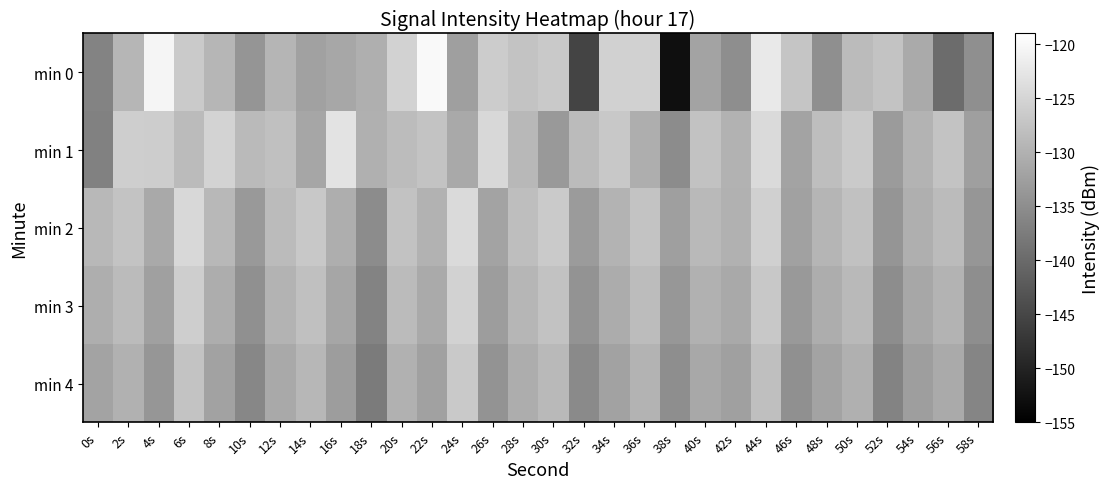

Reading right to left, extract all data points from this chart.

min 0: 58s=-134.8	56s=-139.7	54s=-131.0	52s=-127.4	50s=-128.7	48s=-134.8	46s=-127.3	44s=-122.1	42s=-135.0	40s=-132.0	38s=-152.8	36s=-125.5	34s=-125.5	32s=-145.3	30s=-126.6	28s=-127.6	26s=-126.2	24s=-132.5	22s=-119.9	20s=-125.4	18s=-130.3	16s=-131.4	14s=-132.3	12s=-129.5	10s=-134.0	8s=-129.3	6s=-126.6	4s=-120.5	2s=-129.3	0s=-136.4
min 1: 58s=-132.6	56s=-127.4	54s=-129.7	52s=-133.1	50s=-126.5	48s=-128.2	46s=-131.8	44s=-124.3	42s=-129.9	40s=-127.6	38s=-135.2	36s=-130.5	34s=-126.8	32s=-128.7	30s=-133.4	28s=-129.1	26s=-124.6	24s=-131.2	22s=-127.3	20s=-128.5	18s=-130.2	16s=-123.0	14s=-131.6	12s=-127.9	10s=-128.8	8s=-125.2	6s=-128.6	4s=-126.1	2s=-126.0	0s=-136.8
min 2: 58s=-133.8	56s=-128.6	54s=-130.3	52s=-134.0	50s=-127.8	48s=-129.5	46s=-132.3	44s=-125.7	42s=-130.1	40s=-128.9	38s=-132.6	36s=-127.4	34s=-129.7	32s=-133.1	30s=-126.5	28s=-128.2	26s=-131.8	24s=-124.3	22s=-129.9	20s=-127.6	18s=-135.2	16s=-130.5	14s=-126.8	12s=-128.7	10s=-133.4	8s=-129.1	6s=-124.6	4s=-131.2	2s=-127.3	0s=-129.1
min 3: 58s=-134.9	56s=-129.7	54s=-131.4	52s=-135.1	50s=-128.9	48s=-130.6	46s=-133.4	44s=-126.8	42s=-131.2	40s=-130.0	38s=-133.7	36s=-128.5	34s=-130.8	32s=-134.2	30s=-127.6	28s=-129.3	26s=-132.9	24s=-125.4	22s=-131.0	20s=-128.7	18s=-136.3	16s=-131.6	14s=-127.9	12s=-129.8	10s=-134.7	8s=-130.6	6s=-125.9	4s=-132.4	2s=-128.7	0s=-130.5
min 4: 58s=-136.2	56s=-131.0	54s=-132.7	52s=-136.4	50s=-130.2	48s=-131.9	46s=-134.7	44s=-128.1	42s=-132.5	40s=-131.3	38s=-135.0	36s=-129.8	34s=-132.1	32s=-135.5	30s=-128.9	28s=-130.6	26s=-134.2	24s=-126.7	22s=-132.3	20s=-130.0	18s=-137.6	16s=-132.9	14s=-129.2	12s=-131.1	10s=-136.0	8s=-132.1	6s=-127.3	4s=-133.8	2s=-130.1	0s=-131.9